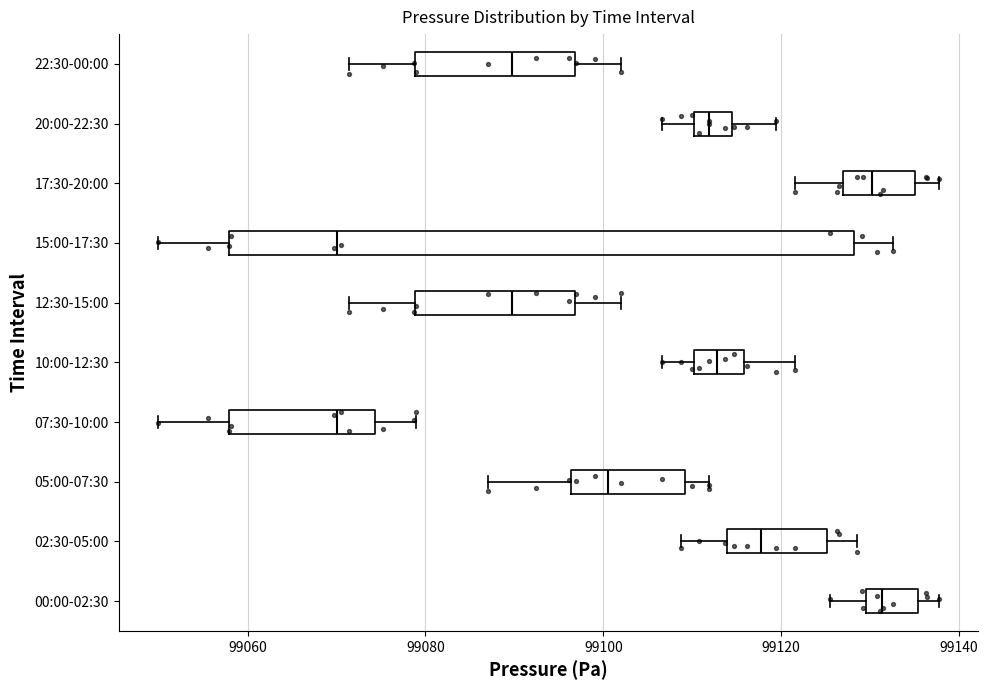

Reading bottom to top, read every box against the x-axis: the position of its median line, the range the box covers, and the ends of its whiskers. The values are not printed on the chart, so give them approximately, as read against the axis.

00:00-02:30: median 99132, box 99130 to 99136, whiskers 99126 to 99138
02:30-05:00: median 99118, box 99114 to 99126, whiskers 99108 to 99128
05:00-07:30: median 99100, box 99096 to 99110, whiskers 99088 to 99112
07:30-10:00: median 99070, box 99058 to 99074, whiskers 99050 to 99078
10:00-12:30: median 99112, box 99110 to 99116, whiskers 99106 to 99122
12:30-15:00: median 99090, box 99078 to 99096, whiskers 99072 to 99102
15:00-17:30: median 99070, box 99058 to 99128, whiskers 99050 to 99132
17:30-20:00: median 99130, box 99128 to 99136, whiskers 99122 to 99138
20:00-22:30: median 99112, box 99110 to 99114, whiskers 99106 to 99120
22:30-00:00: median 99090, box 99078 to 99096, whiskers 99072 to 99102